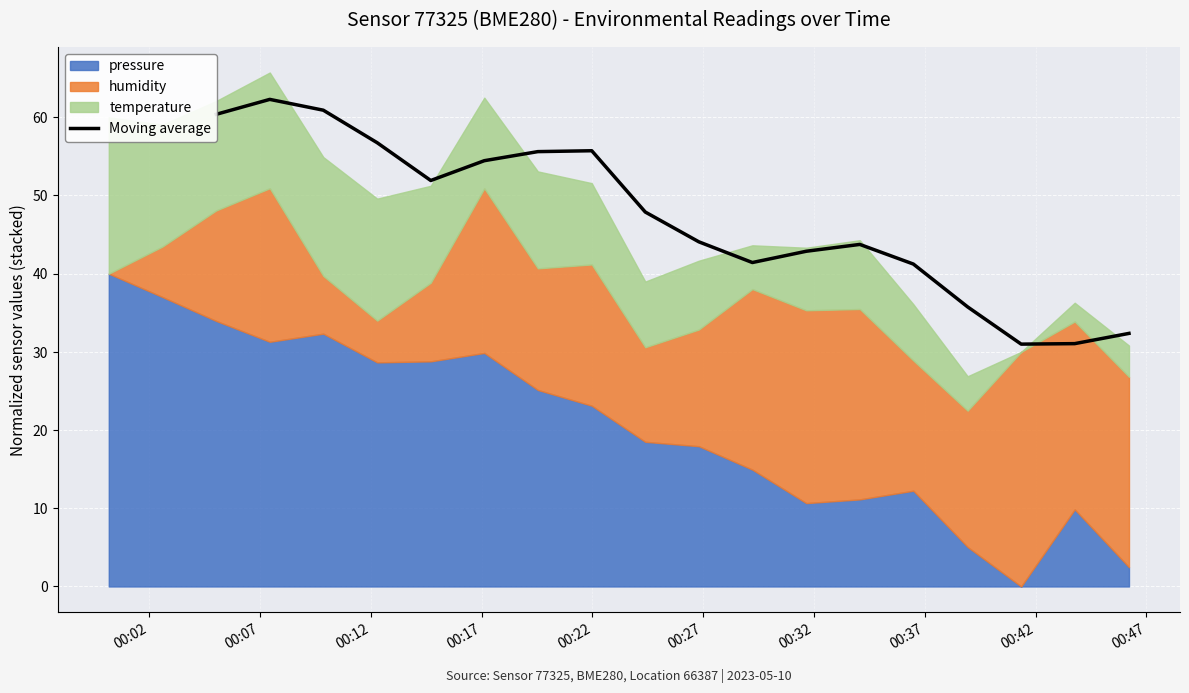

What is the sum of all values?

849.4